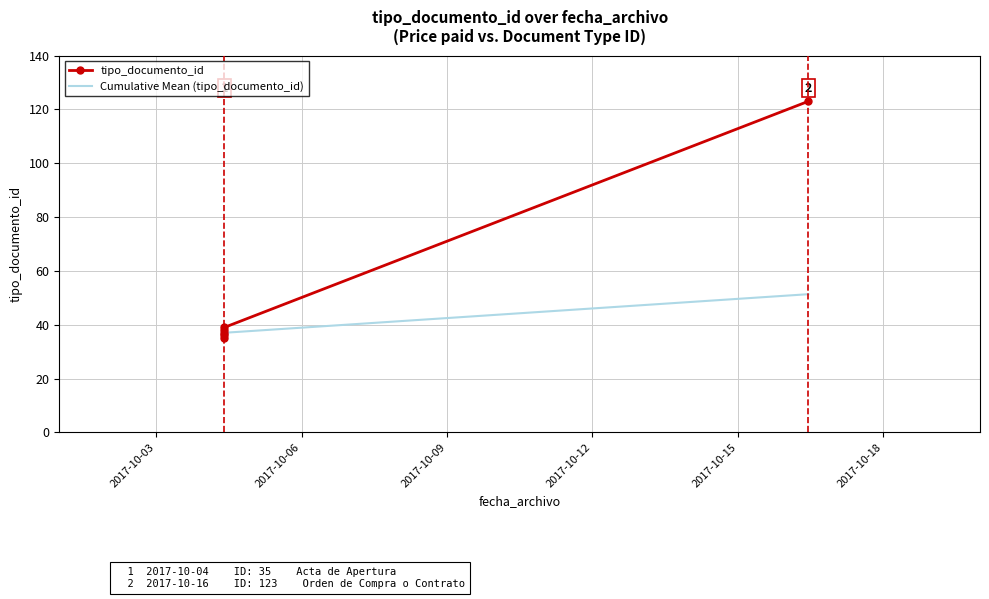

Is the value of Cumulative Mean (tipo_documento_id) at 2017-10-12 greater than the value of tipo_documento_id at 2017-10-03?

Yes